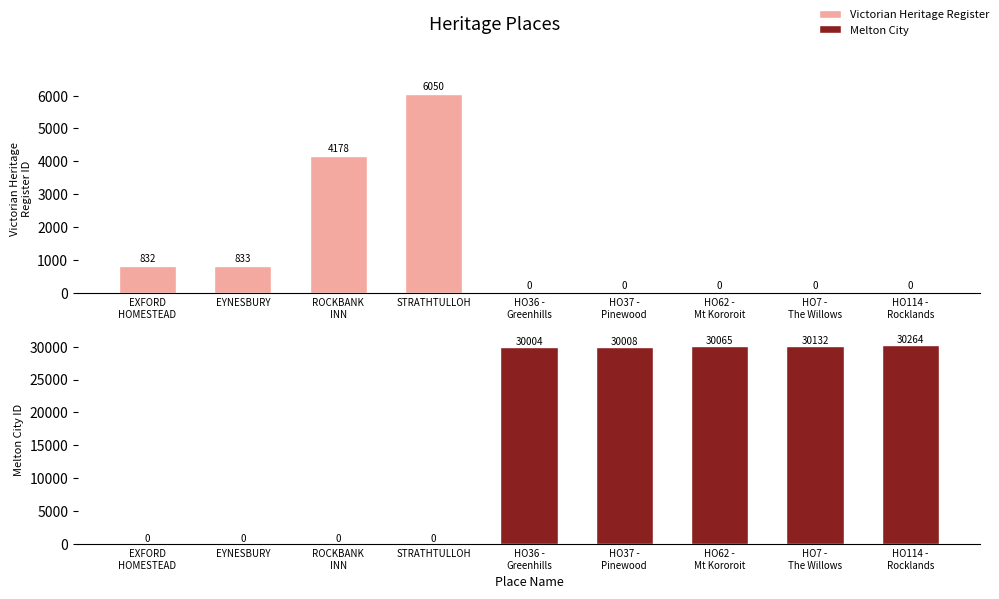

What is the label of the 9th bar from the left?

HO114 -
Rocklands